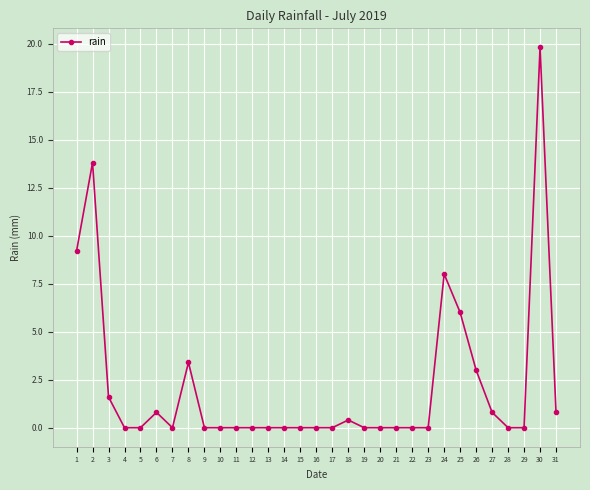

Where is the first local maximum?

2